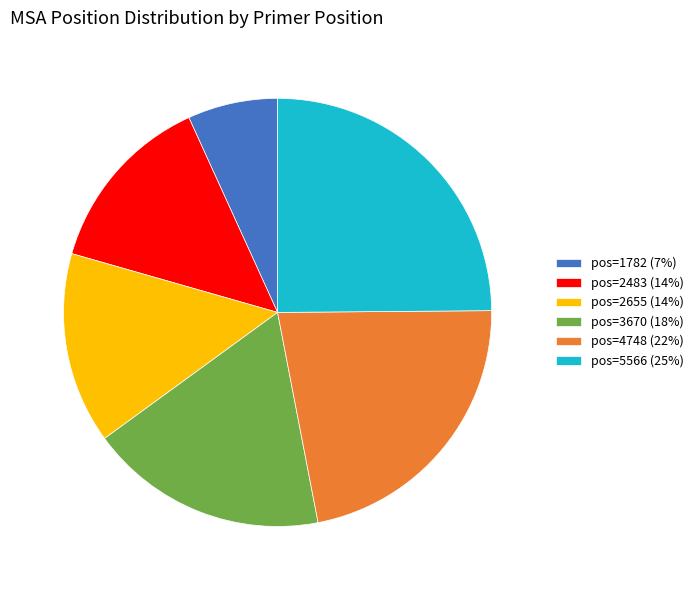

What is the largest slice in the pie chart?

pos=5566